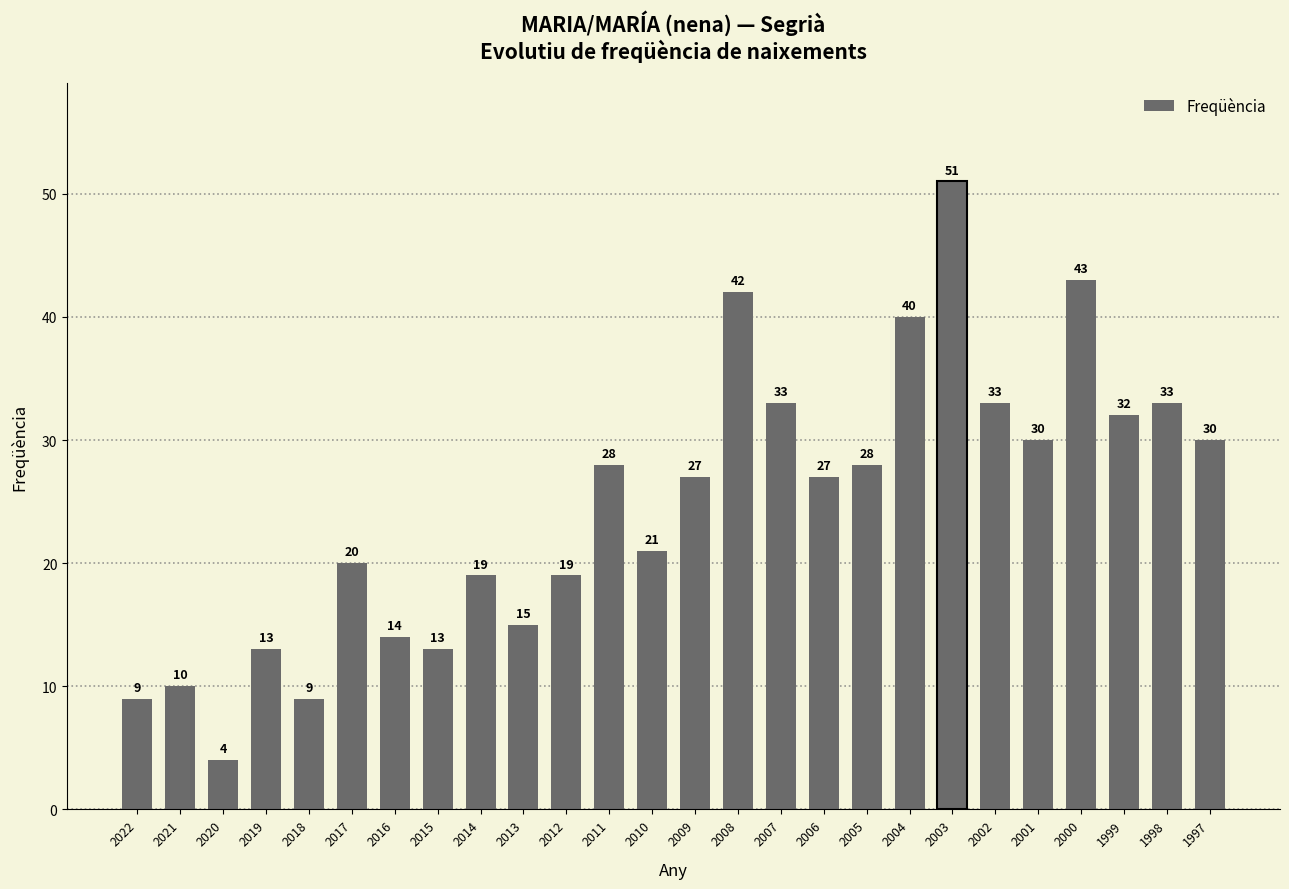

How many bars are there in total?

26